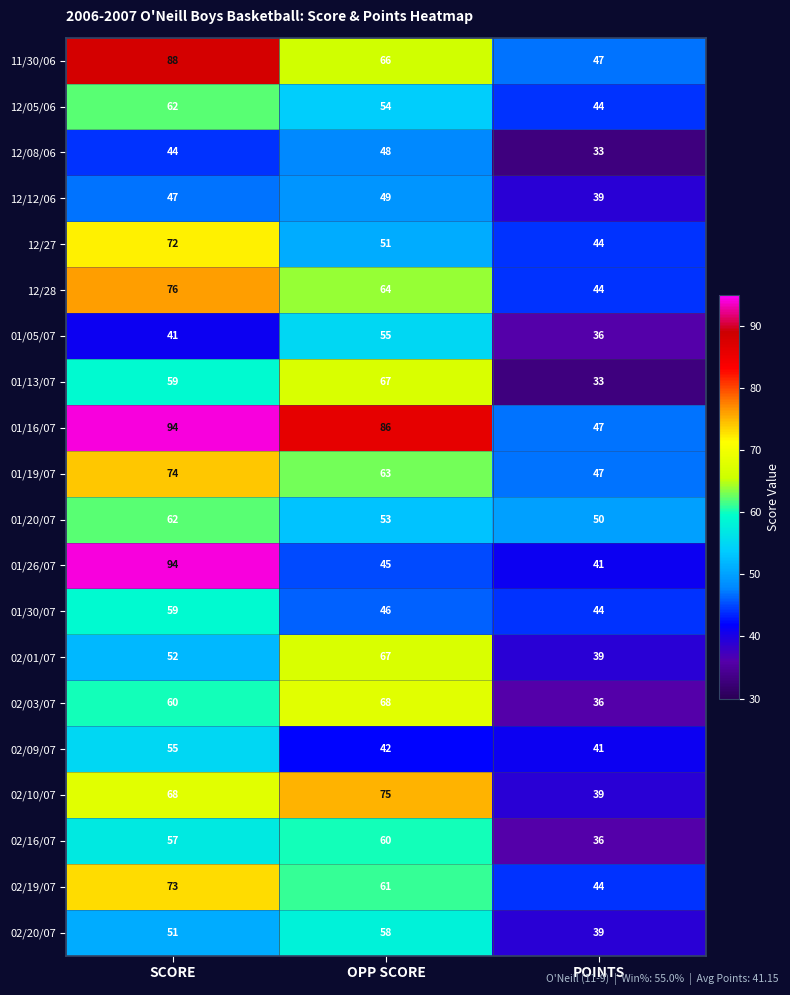

At which label does 02/20/07 reach its minimum?

POINTS